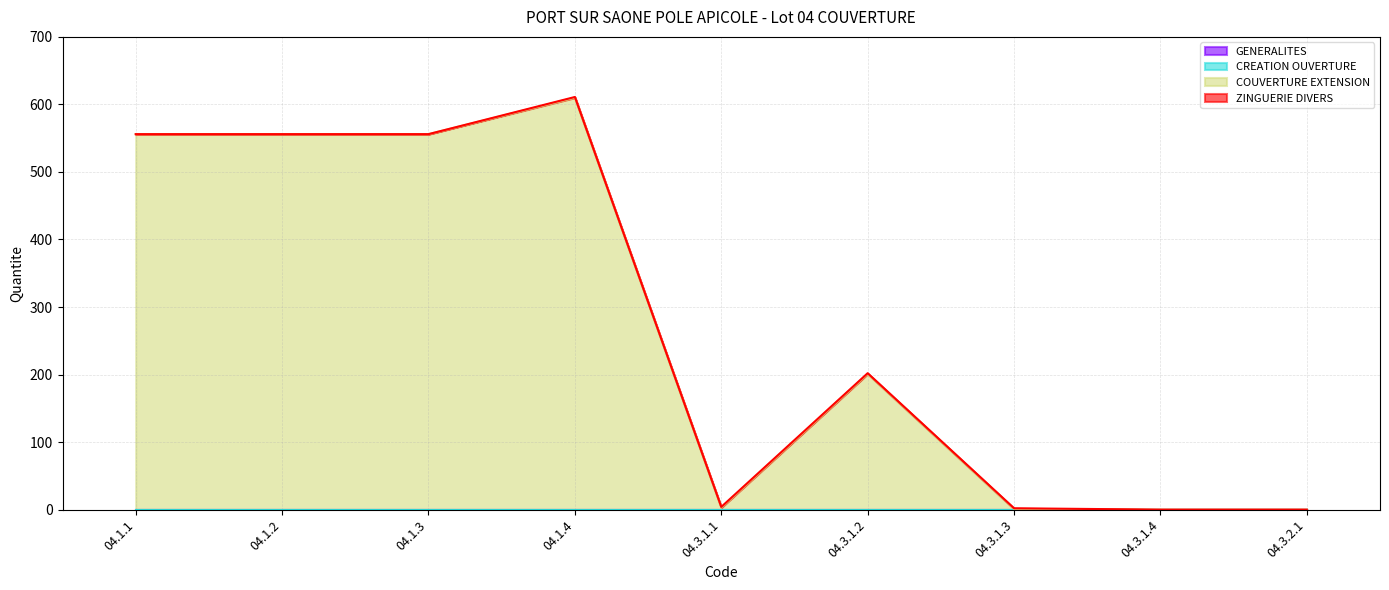

Does the chart have visible grid lines?

Yes